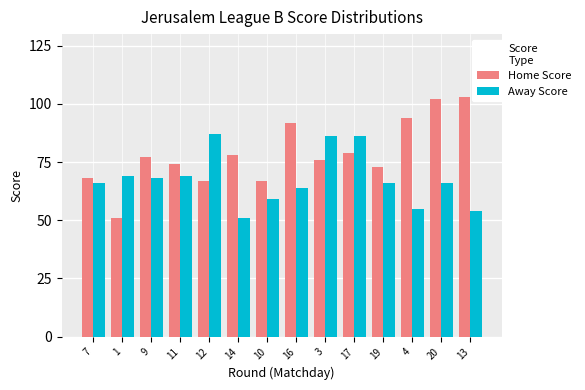

How many bars are there in total?

28